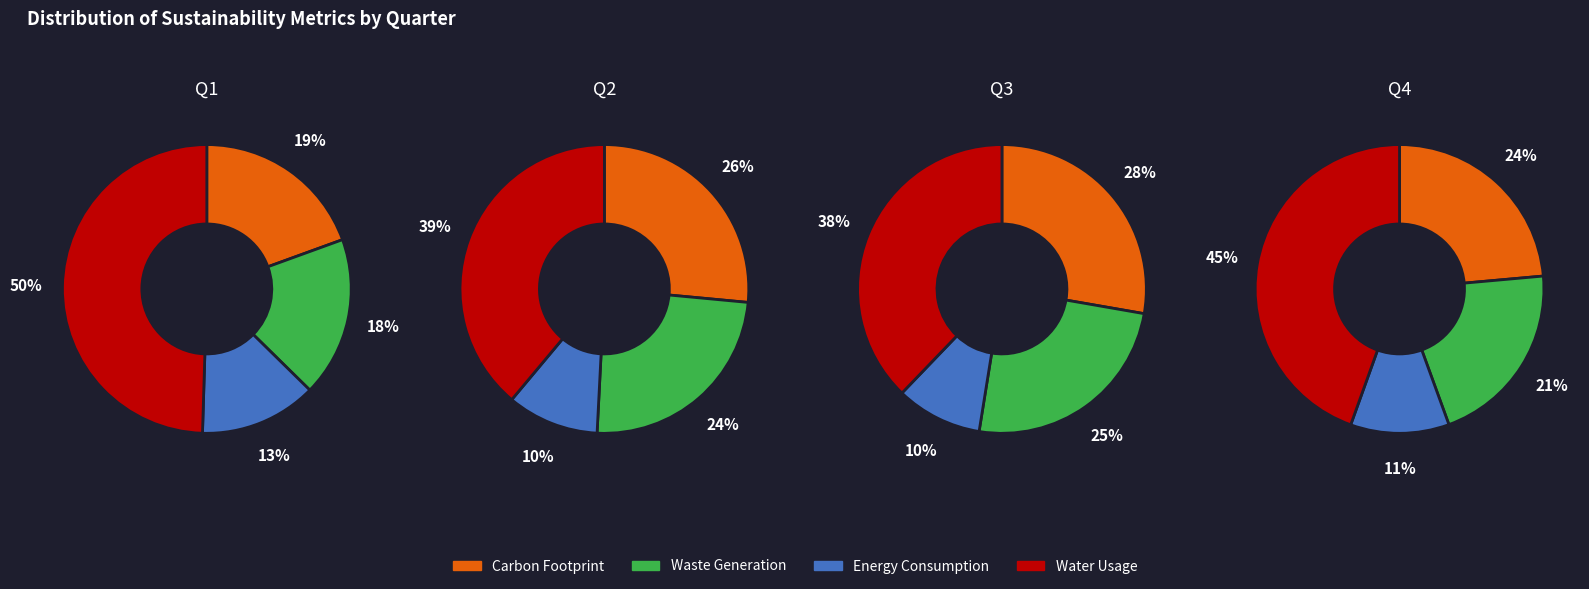

To the nearest percent, what is the difference between the 10 and 15 slice percentages?

1%